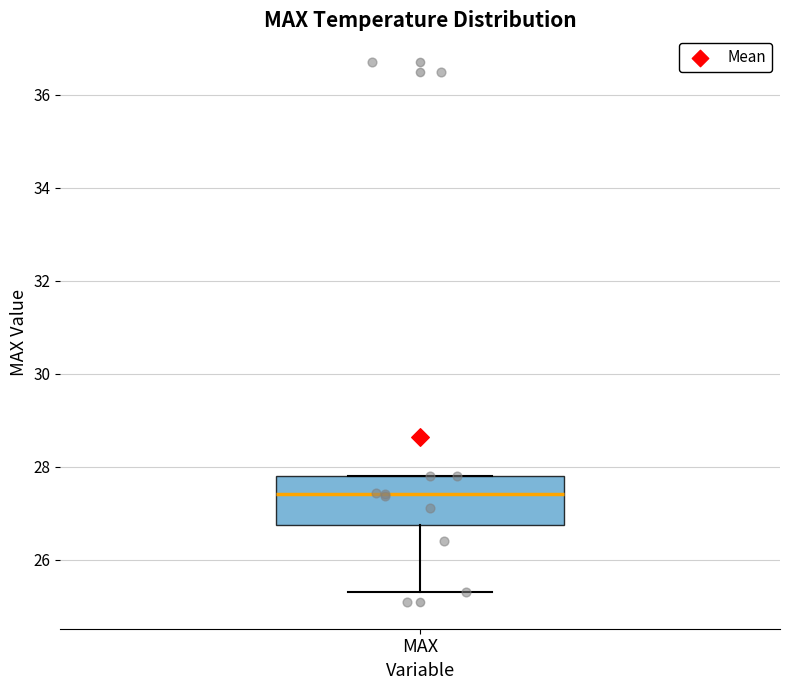

Where is the upper edge of the box for MAX on the y-axis? The values are not printed on the chart, so give them approximately, as read against the axis.

27.8